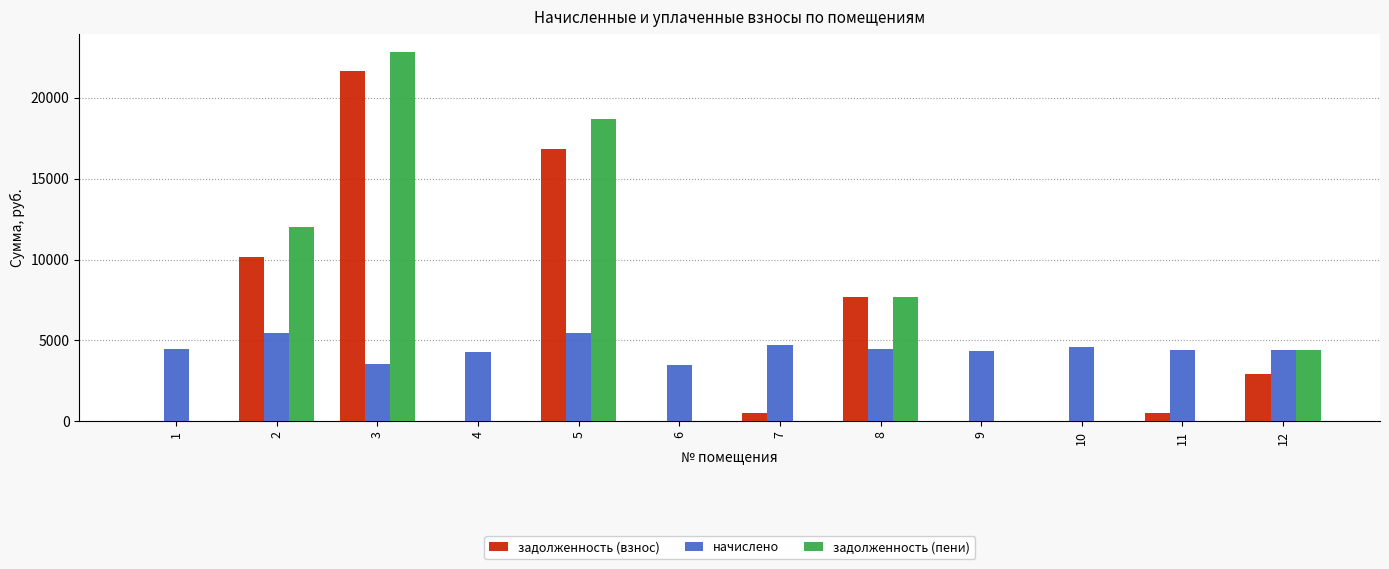

What is the sum of all задолженность (пени) values?

65557.6